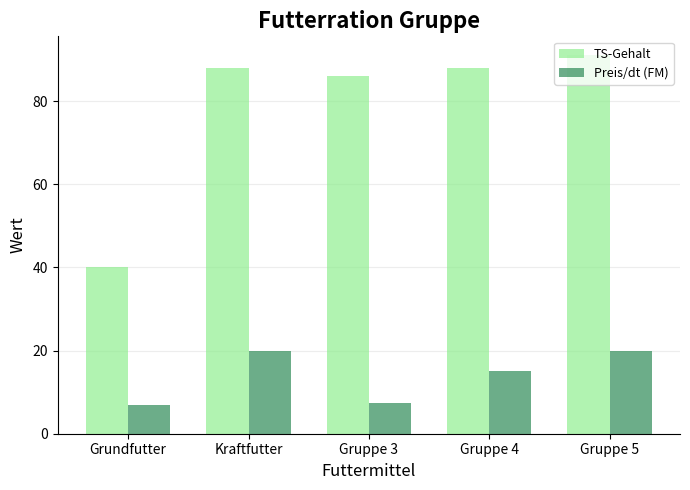

The TS-Gehalt series shows 29.3 at Gruppe 4. True or false?

False